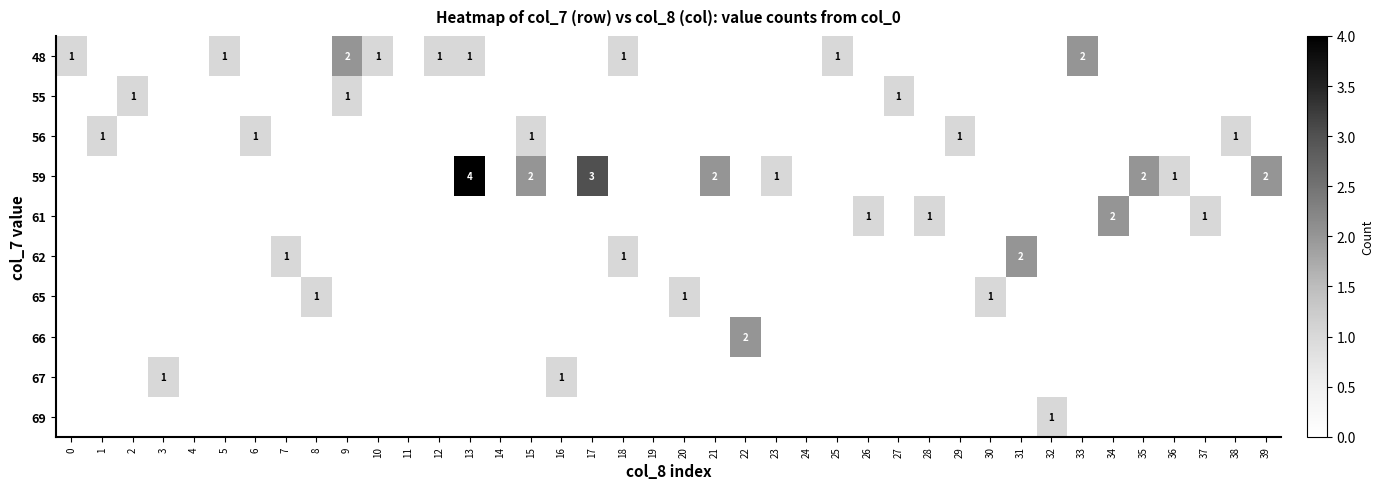

The 61 series shows 2 at 34. True or false?

True